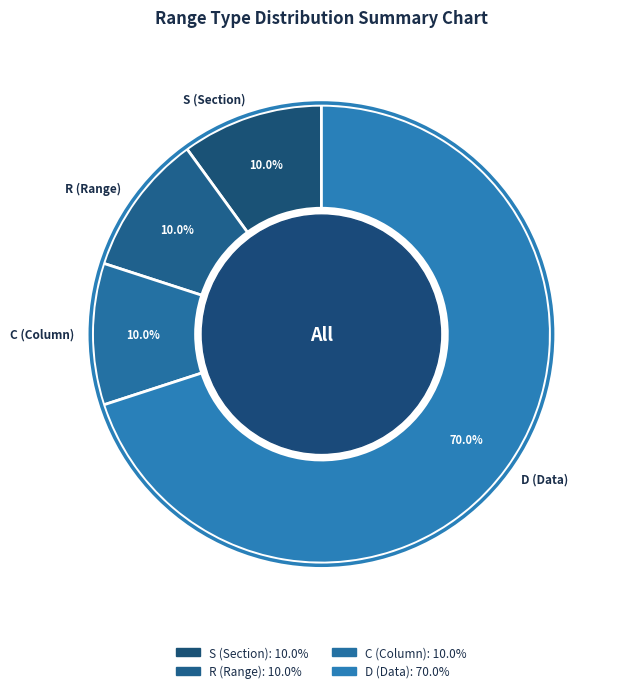

What percentage is the C slice, to the nearest percent?

10%